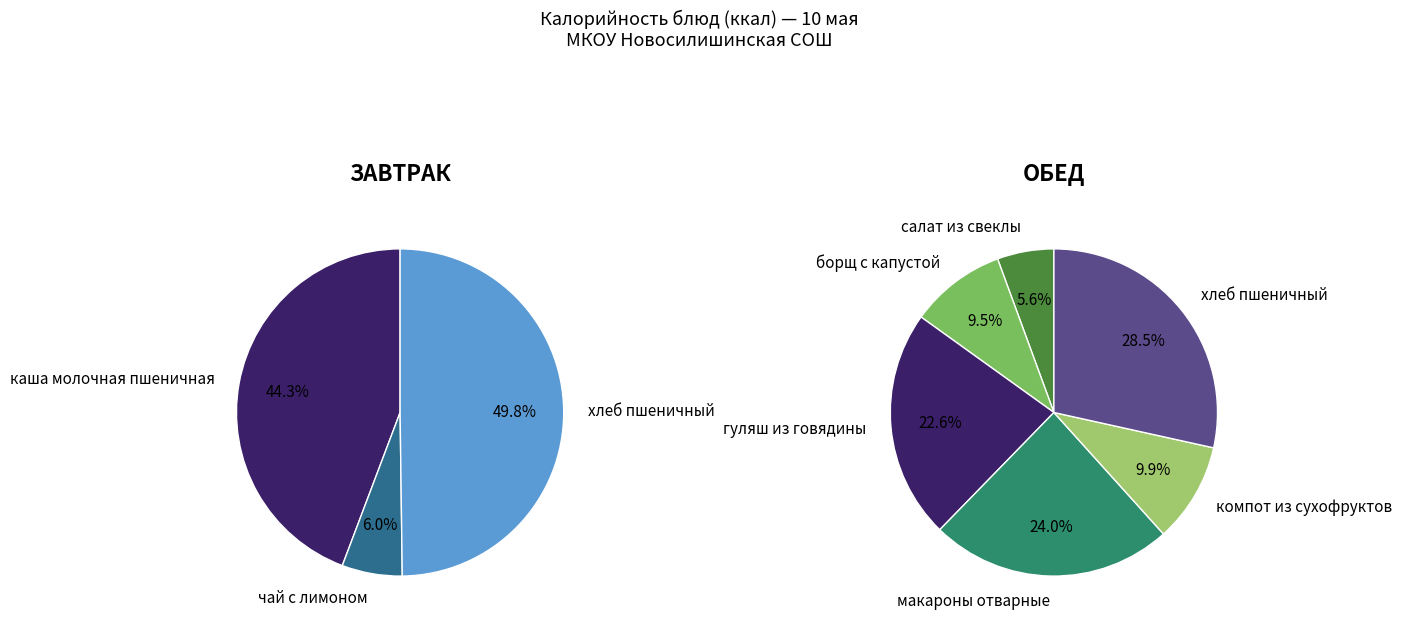

What is the largest slice in the pie chart?

хлеб пшеничный (завтрак)